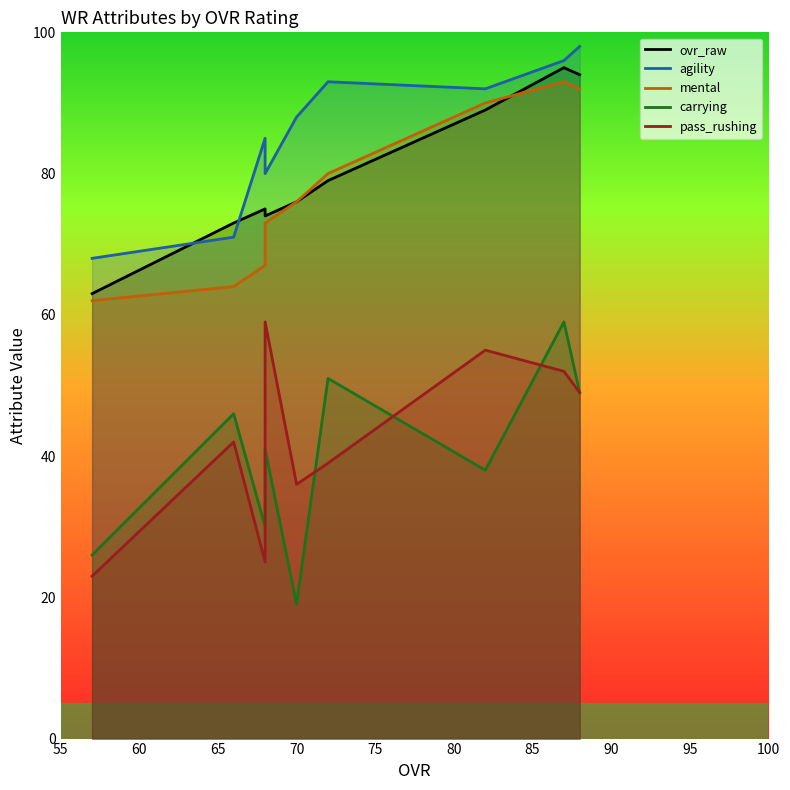

List the series in order of their peak value, highest first.

agility, ovr_raw, mental, carrying, pass_rushing